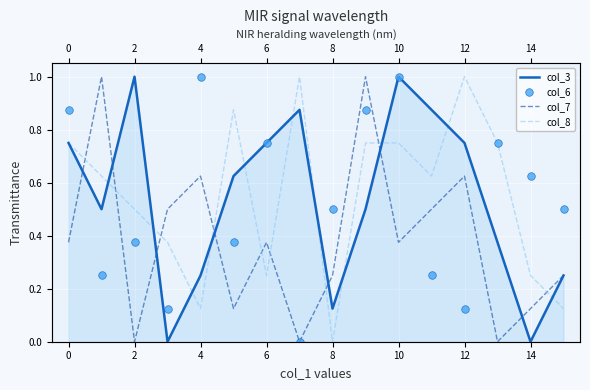

Which series has the largest Y range (max minus min)?

col_3